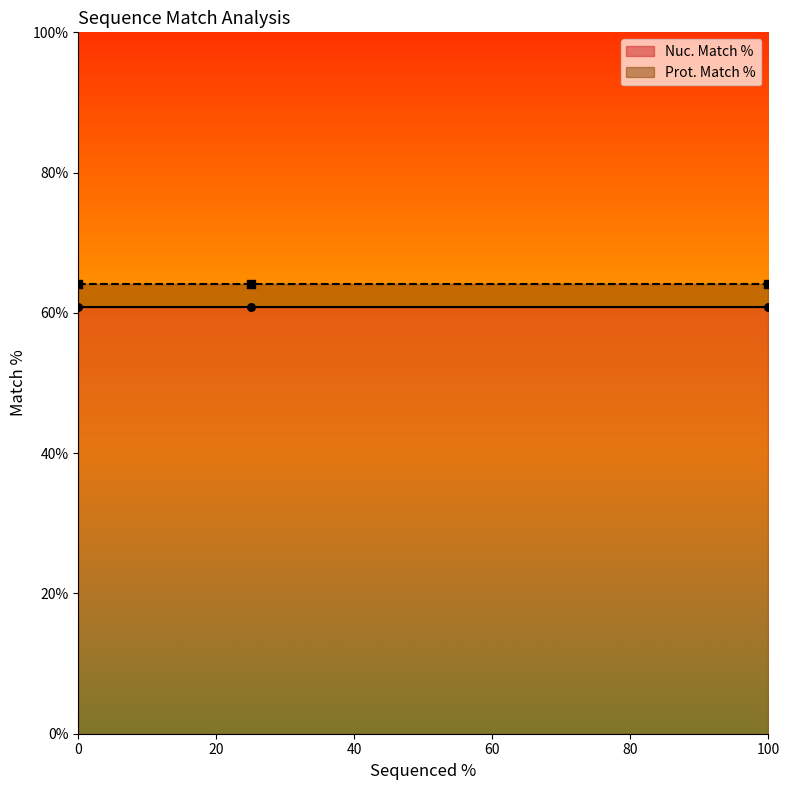

Is the value of Prot. Match % at 25 greater than the value of Nuc. Match % at 100?

Yes